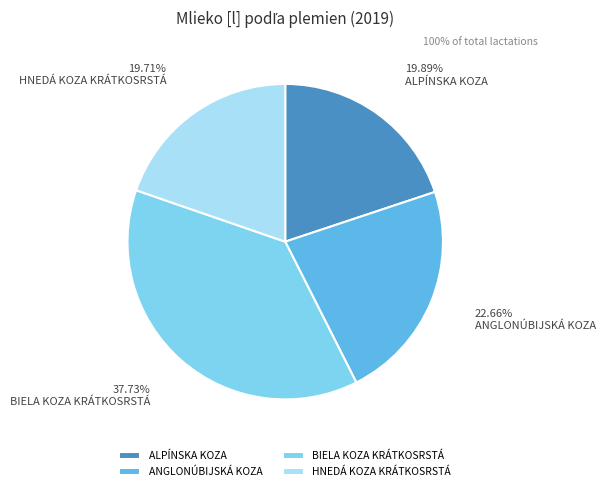

Which slice is the largest?

BIELA KOZA KRÁTKOSRSTÁ